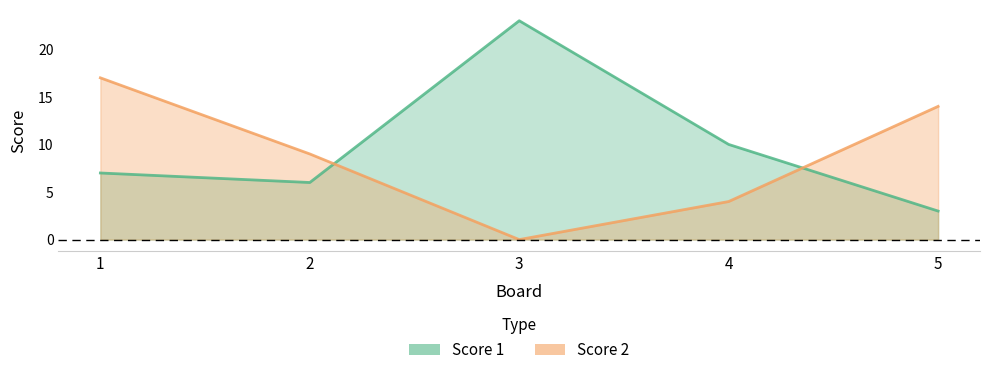

What is the maximum value shown in the chart?

23